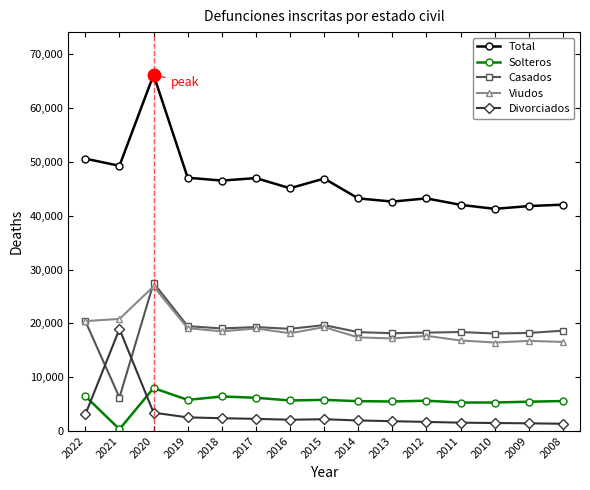

True or false: Casados and Solteros cross at least once.

False